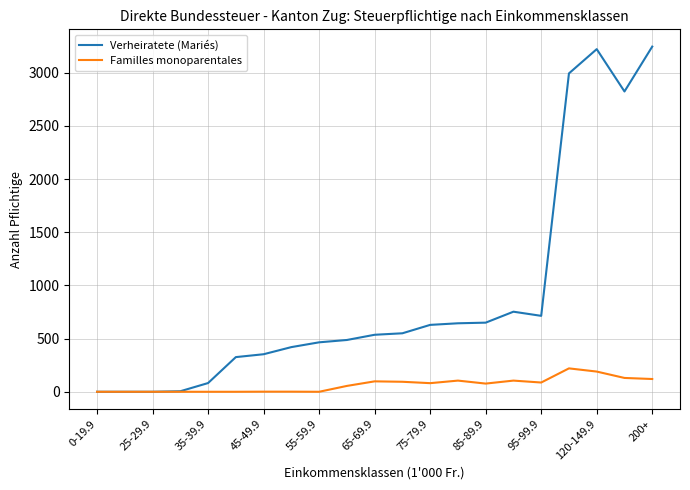

Rank the series by their average value, from highest to lowest.

Verheiratete (Mariés), Familles monoparentales